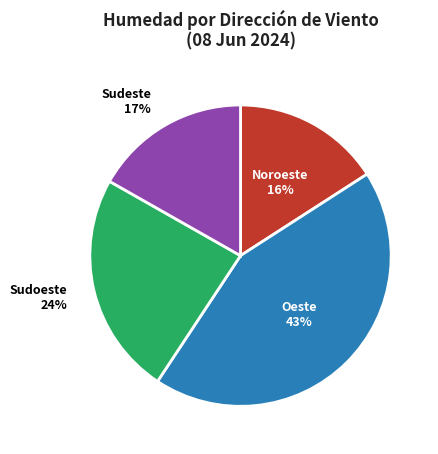

Does any single category account for the majority?

No